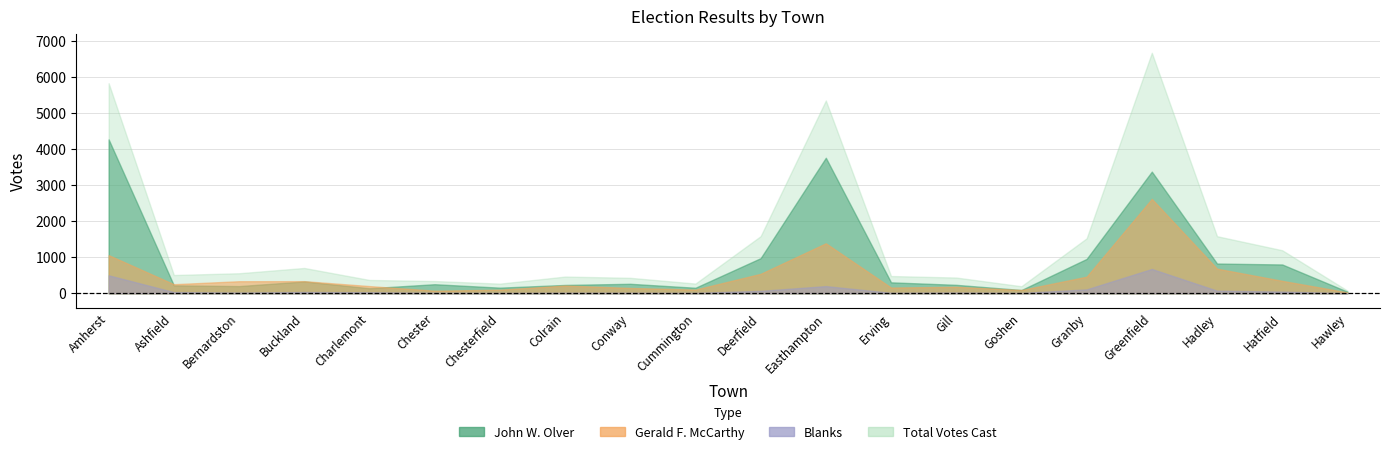

Between Colrain and Buckland, which is larger?

Buckland